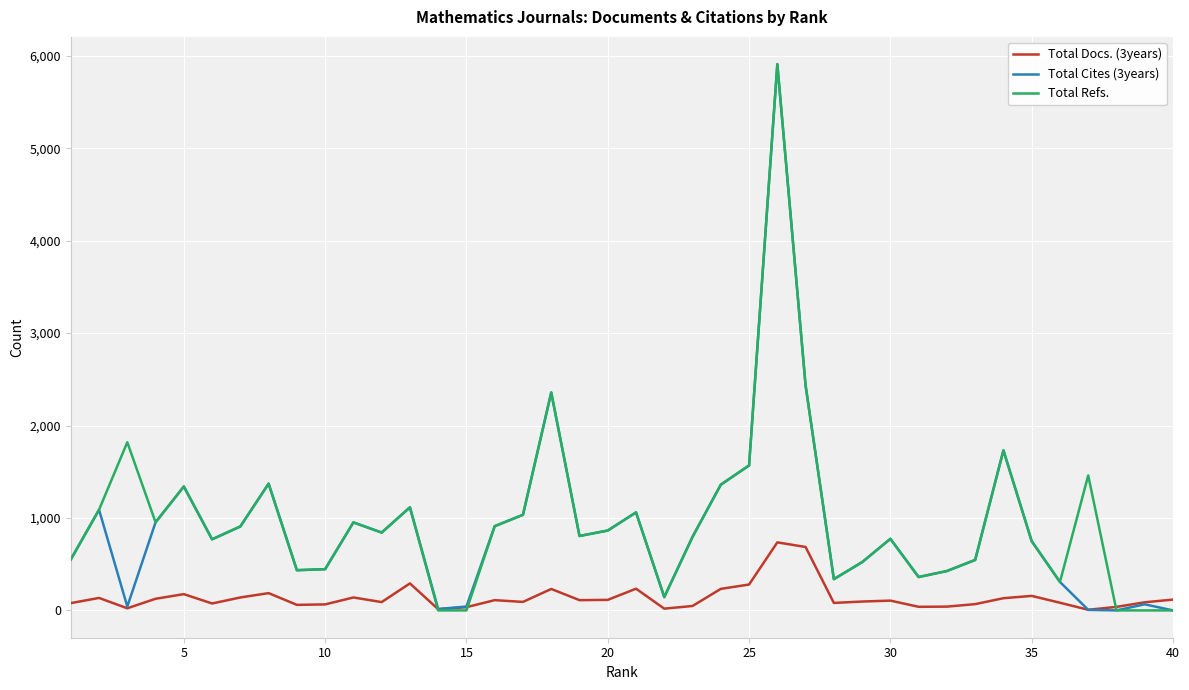

What is the maximum value for Total Refs.?

5908